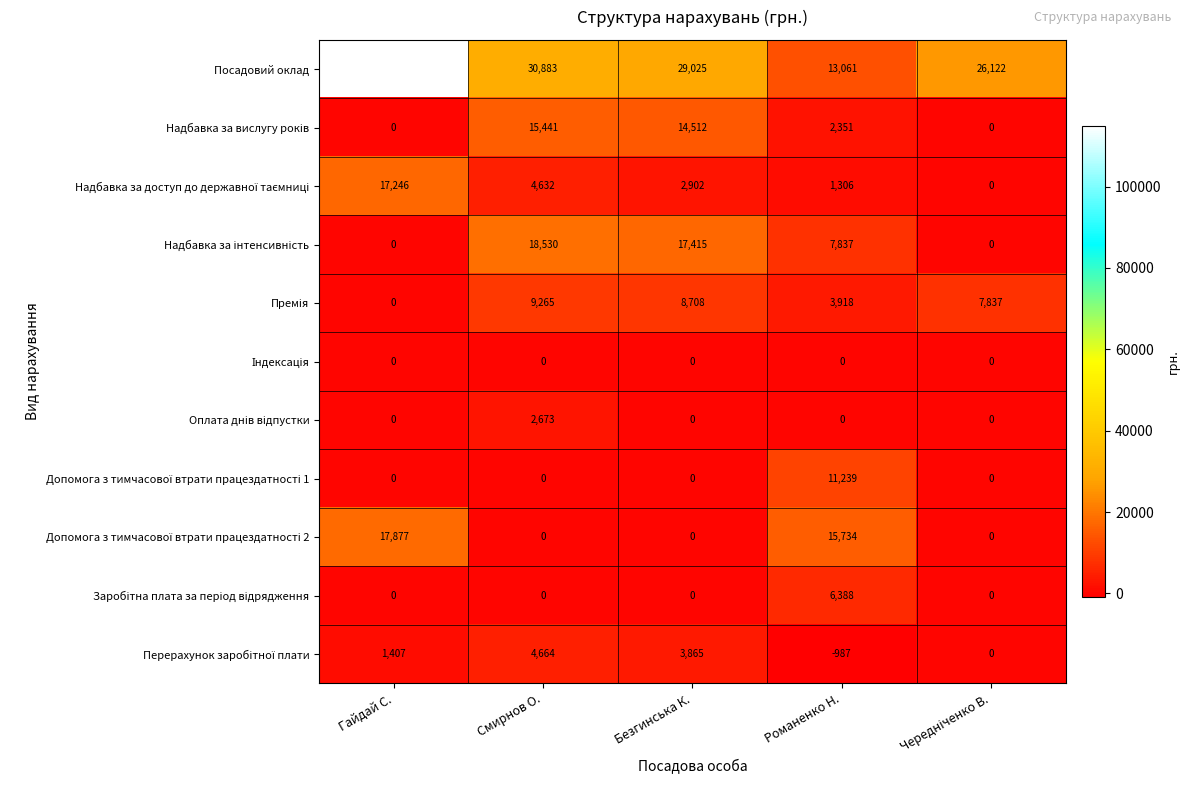

At how many categories does at least one series exceed 22173?

4